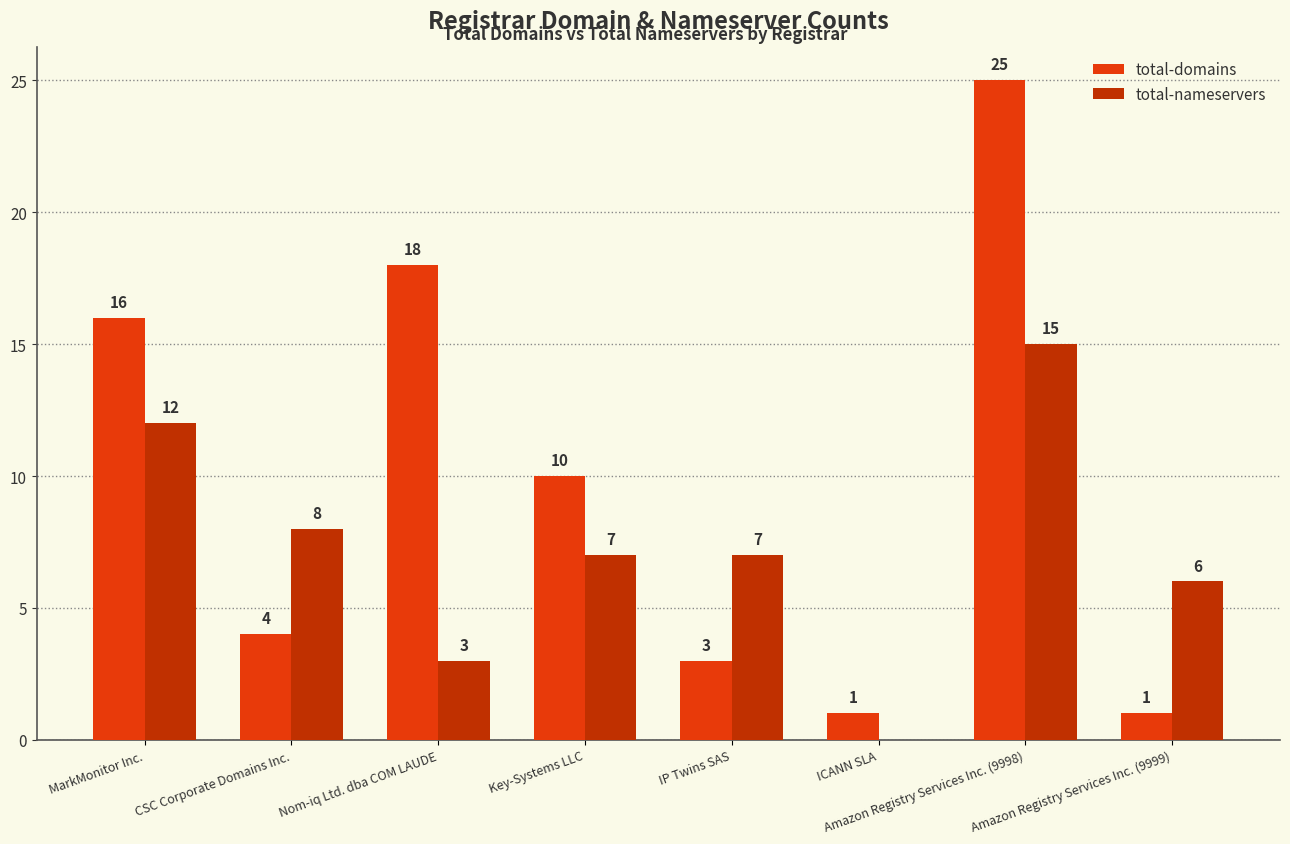

At which label does total-domains first exceed 10?

MarkMonitor Inc.